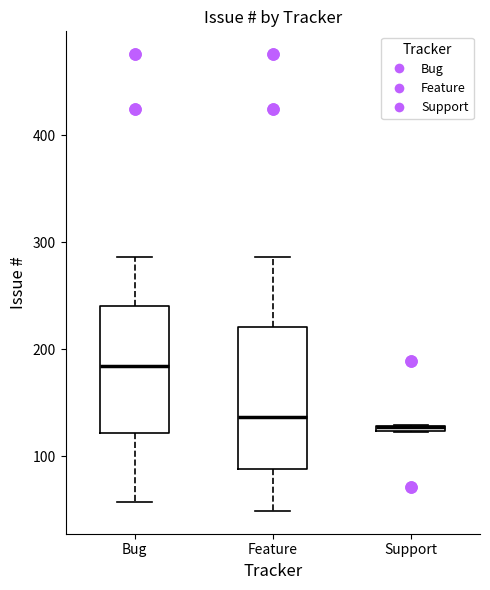

Where is the lower edge of the box for Bug on the y-axis? The values are not printed on the chart, so give them approximately, as read against the axis.

120